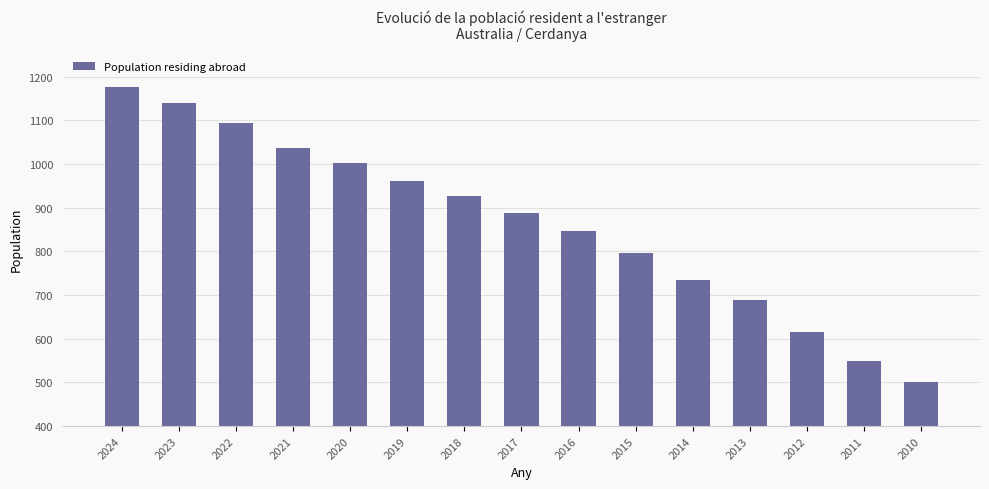

Where does the data first go above 888?

2024